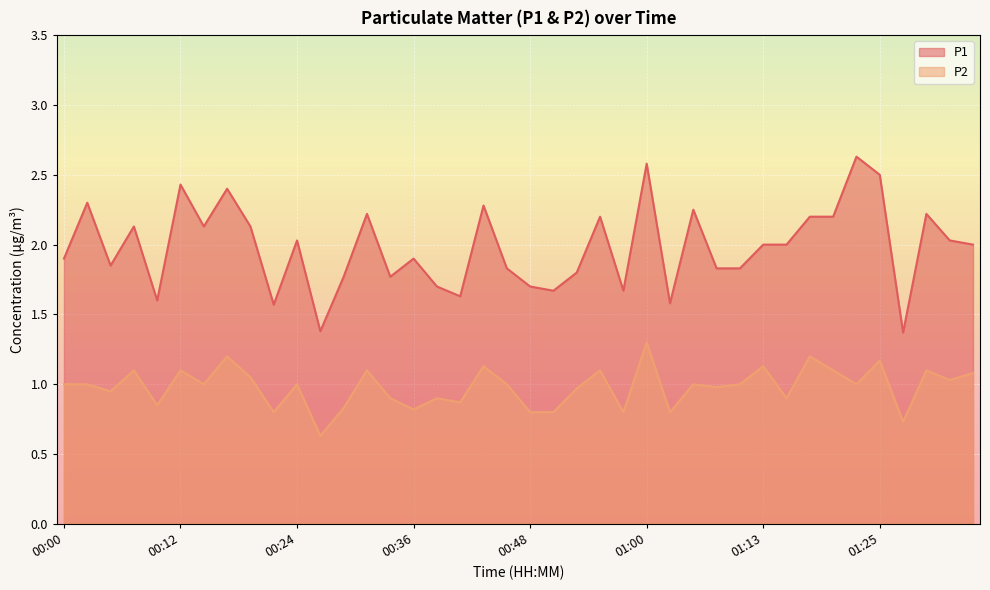

What is the spread (max minus min) of values at 01:15?

1.1